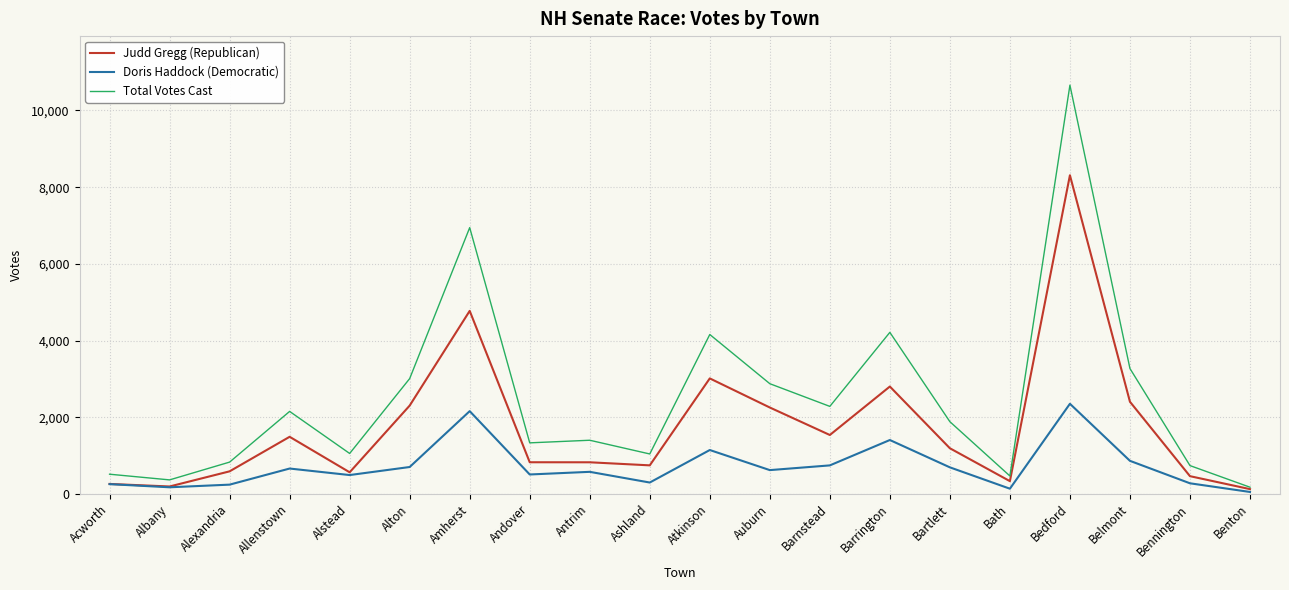

Rank the series by their average value, from highest to lowest.

Total Votes Cast, Judd Gregg (Republican), Doris Haddock (Democratic)